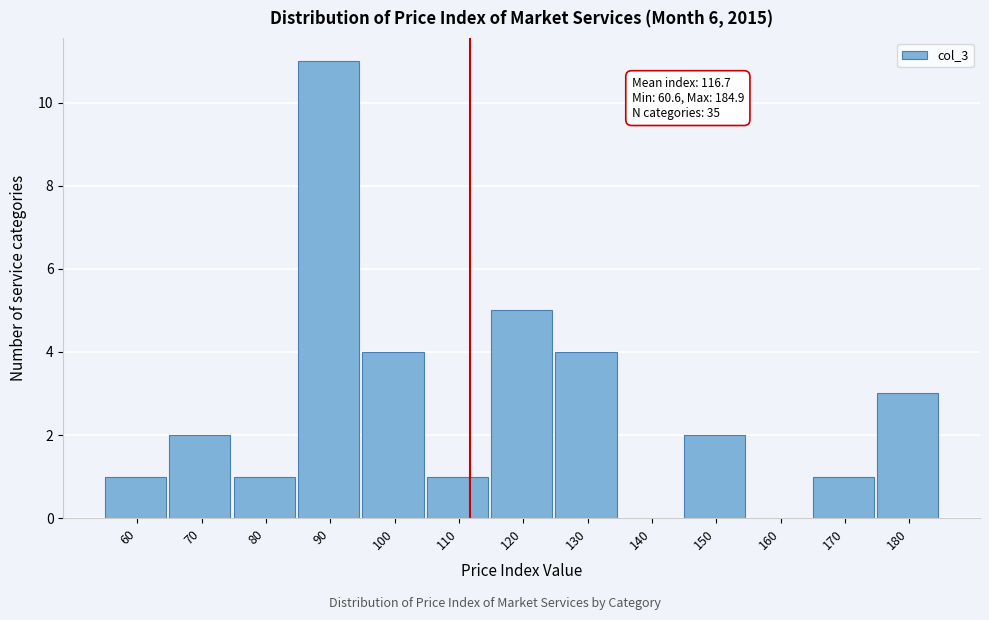

Reading left to right, extract all data points from this chart.

60=1	70=2	80=1	90=11	100=4	110=1	120=5	130=4	140=0	150=2	160=0	170=1	180=3